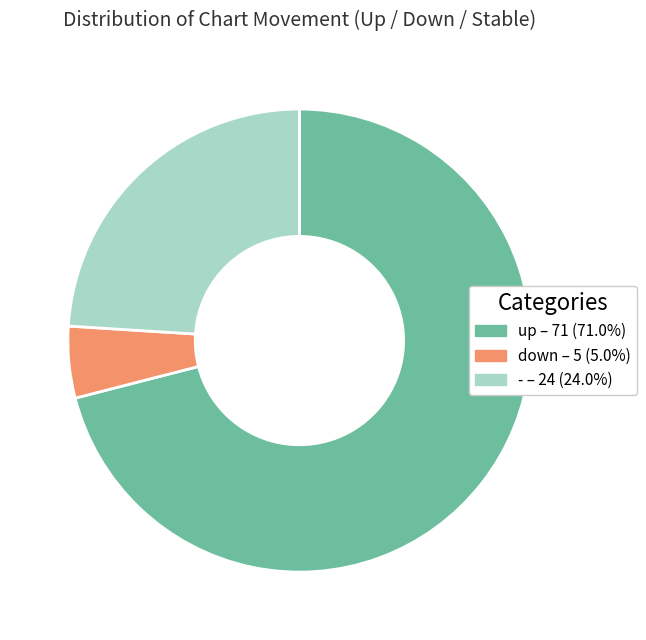

Which slice is the largest?

up